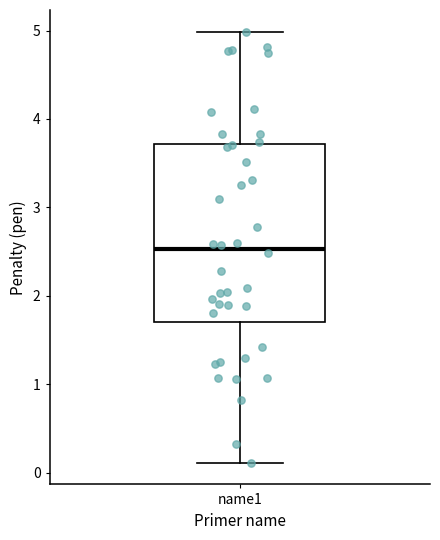

Read this box plot against the y-axis: the position of the median line, the range covered by the box, and the ends of both whiskers. The values are not printed on the chart, so give them approximately, as read against the axis.

median 2.5, box 1.7 to 3.7, whiskers 0.1 to 5.0